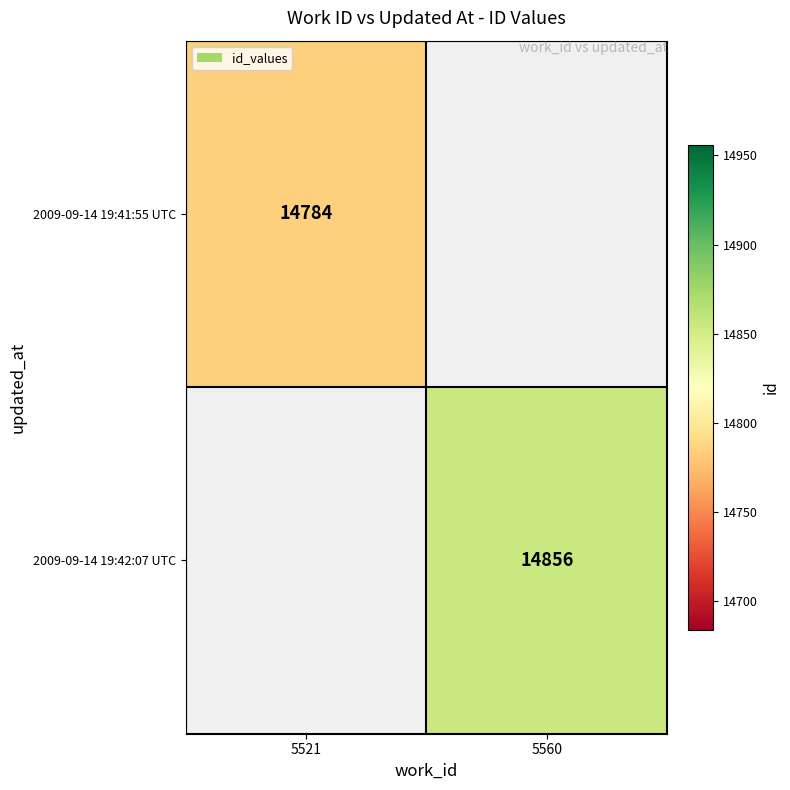

Is the value of 2009-09-14 19:41:55 UTC at 5521 greater than the value of 2009-09-14 19:42:07 UTC at 5560?

No